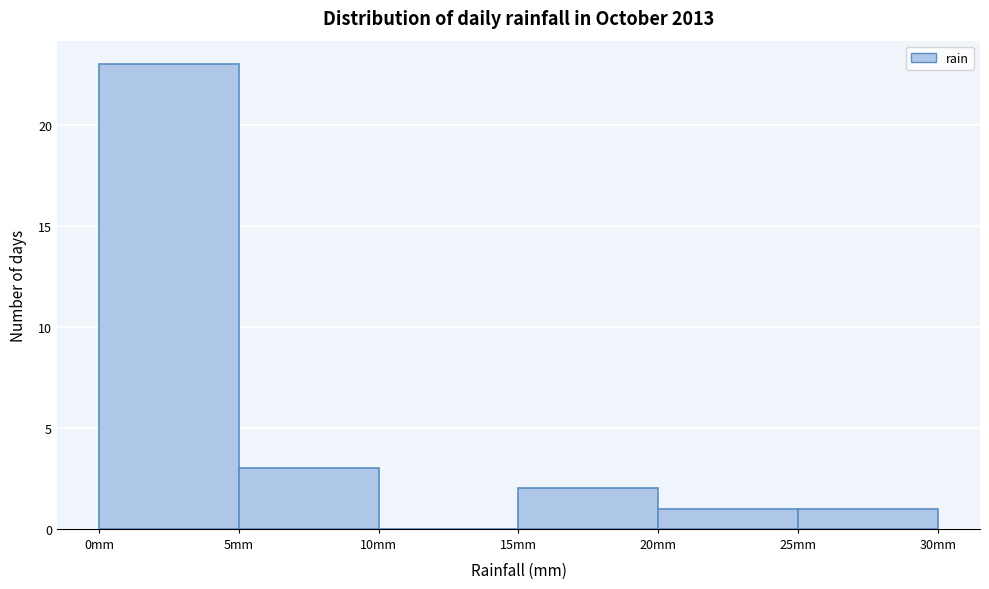

Reading left to right, list every bar in this chart as the range it spans on the x-axis followed by its height. The values are not printed on the chart, so give them approximately, as read against the axis.

0 to 5: 23
5 to 10: 3
10 to 15: 0
15 to 20: 2
20 to 25: 1
25 to 30: 1